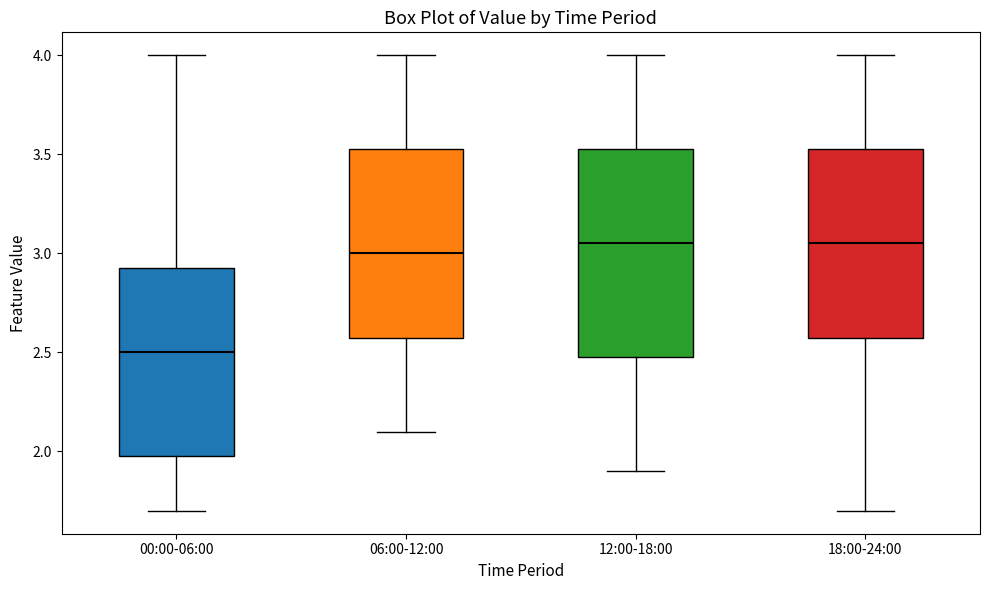

Which box is the tallest, from its lower edge to its upper edge?

12:00-18:00